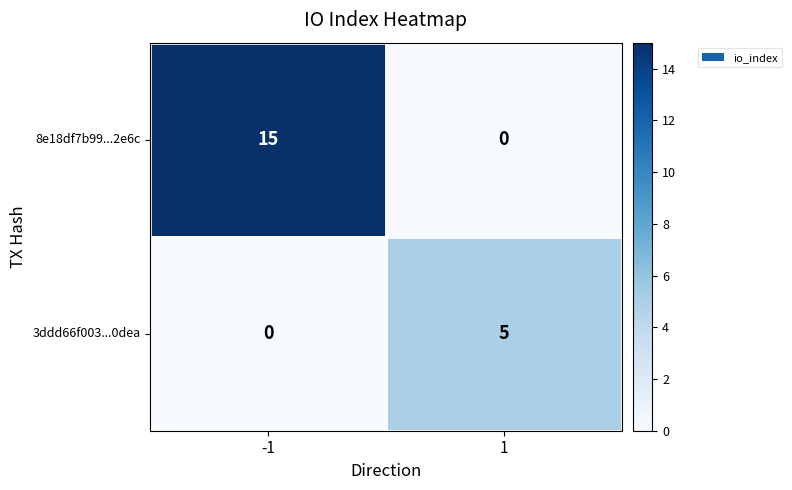

What is the average value of the 8e18df7b99...2e6c series?

8